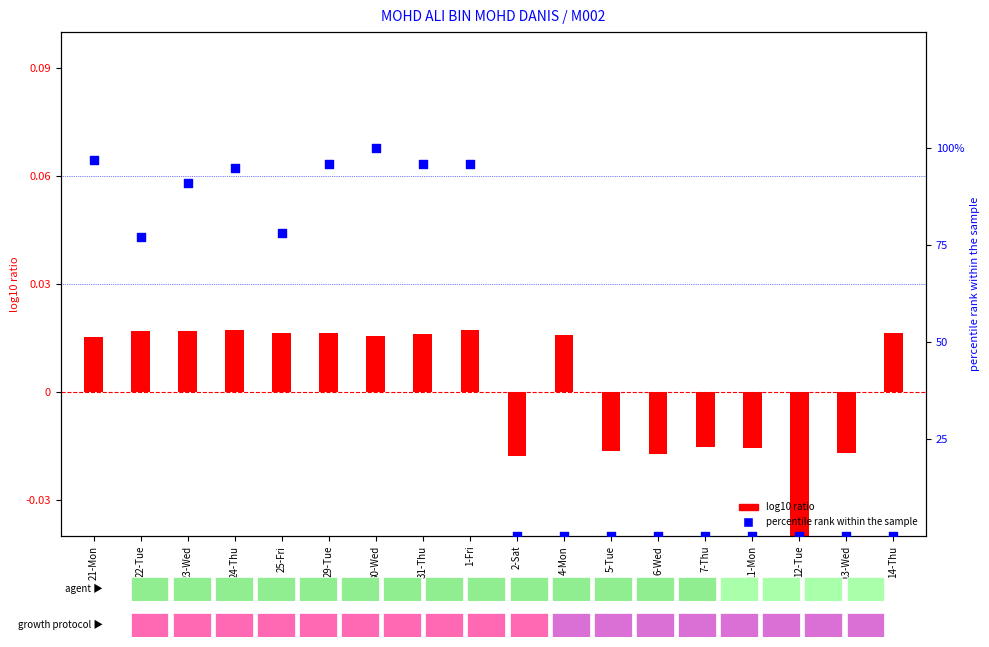

At which category is the sum across all series the highest?

30-Wed